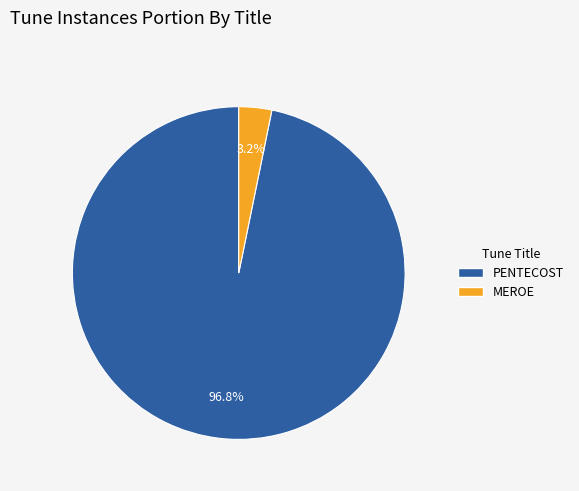

What is the largest slice in the pie chart?

PENTECOST